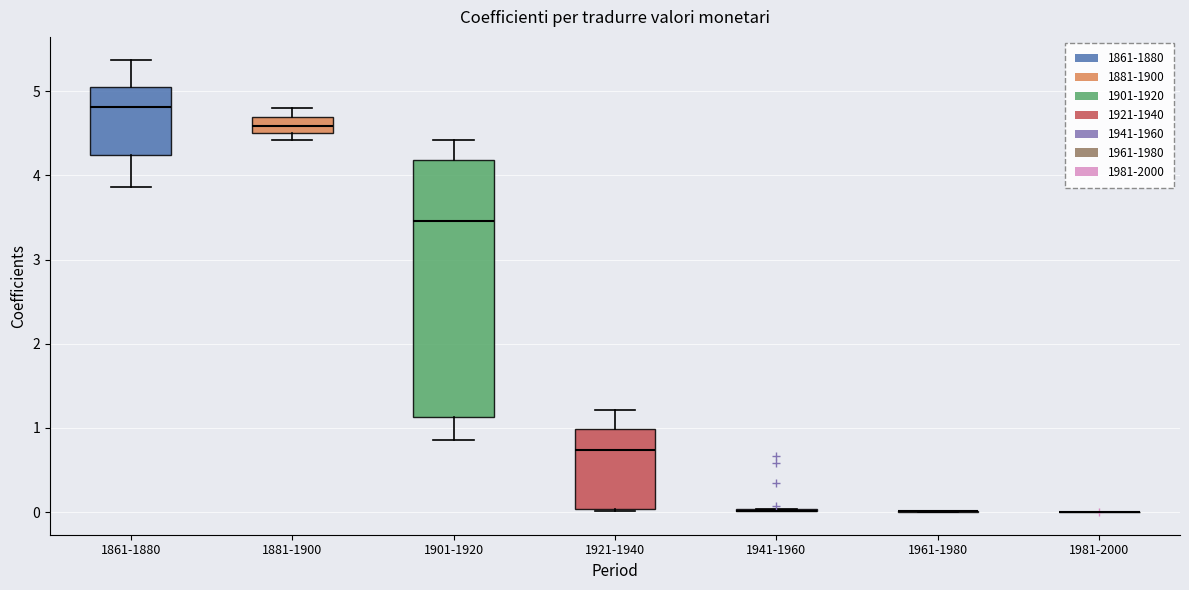

Reading left to right, read every box against the y-axis: the position of its median line, the range the box covers, and the ends of its whiskers. The values are not printed on the chart, so give them approximately, as read against the axis.

1861-1880: median 4.8, box 4.2 to 5.1, whiskers 3.9 to 5.4
1881-1900: median 4.6, box 4.5 to 4.7, whiskers 4.4 to 4.8
1901-1920: median 3.5, box 1.1 to 4.2, whiskers 0.9 to 4.4
1921-1940: median 0.7, box 0.0 to 1.0, whiskers 0.0 to 1.2
1941-1960: box collapsed to a line at 0.0, whiskers 0.0 to 0.0
1961-1980: box collapsed to a line at 0.0, whiskers 0.0 to 0.0
1981-2000: box collapsed to a line at 0.0, whiskers 0.0 to 0.0